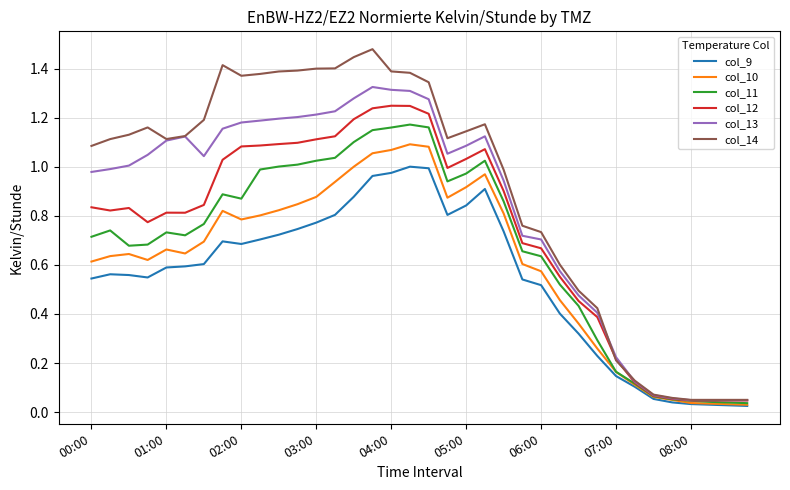

Which series has the widest spread of values?

col_14